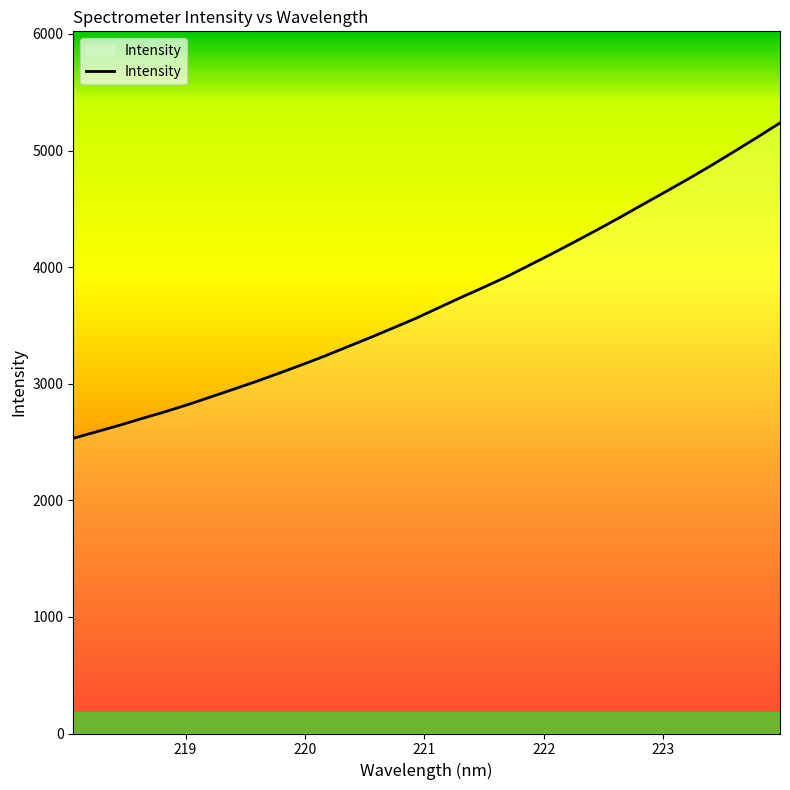

What is the minimum value shown in the chart?

2532.4